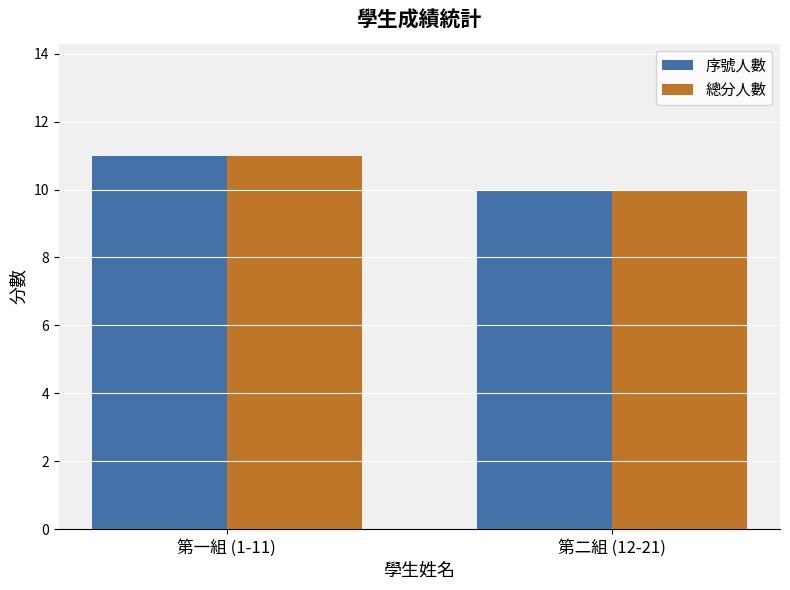

At which category is the sum across all series the highest?

第一組 (1-11)